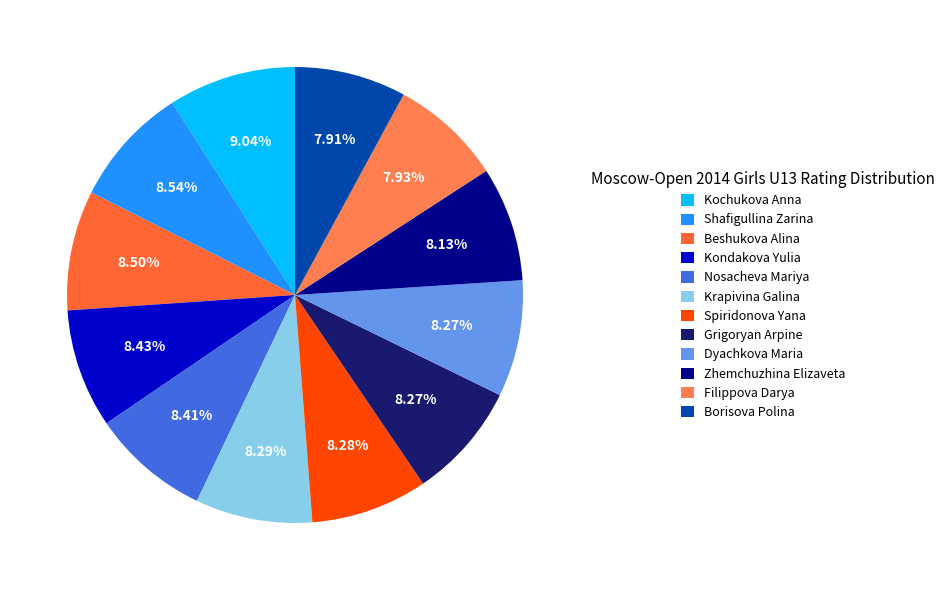

To the nearest percent, what is the combined percentage of Dyachkova Maria and Borisova Polina?

16%